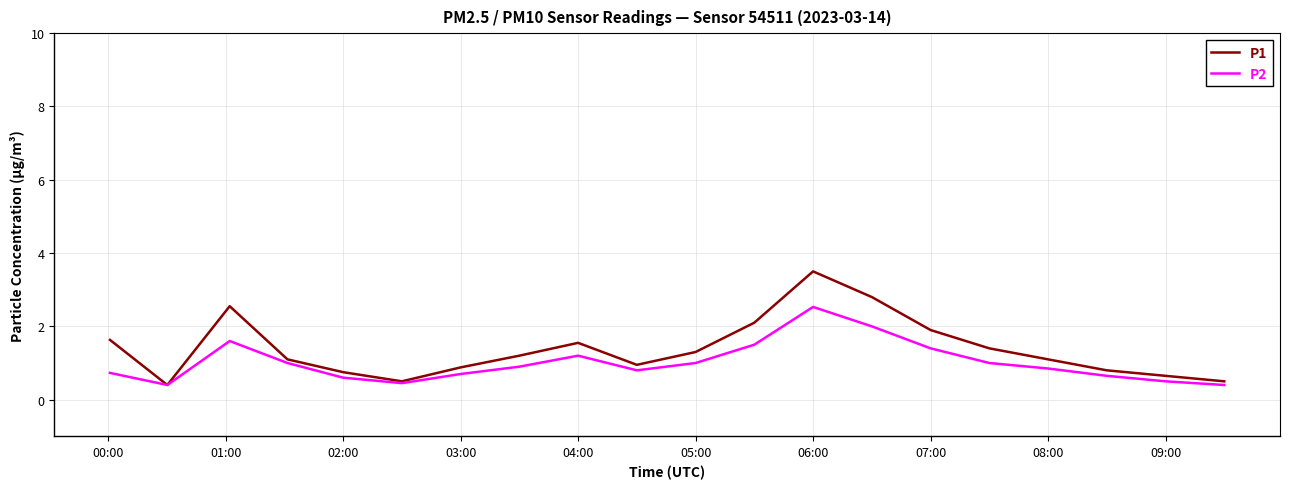

List the series in order of their peak value, lowest first.

P2, P1